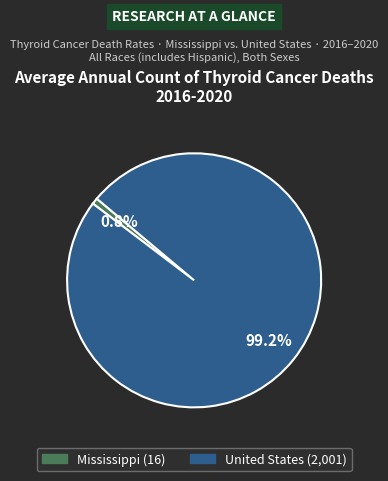

How many slices are in this pie chart?

2